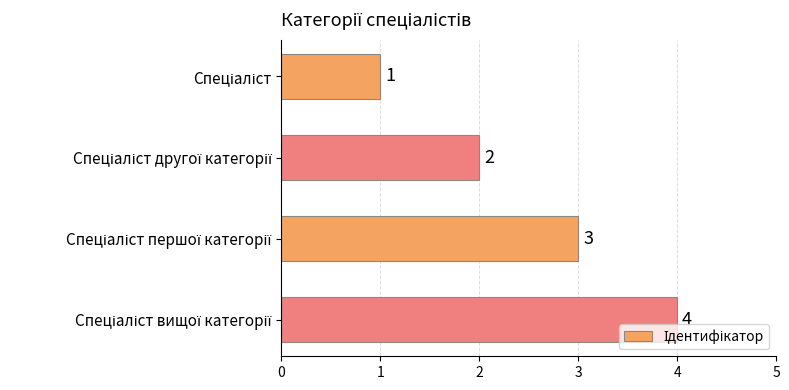

What is the value of the 3rd bar from the top?

3